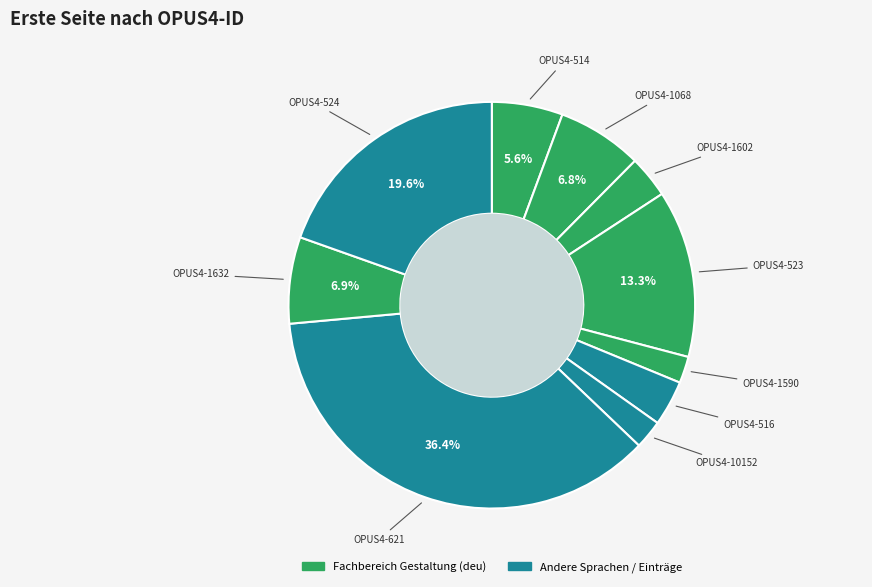

To the nearest percent, what is the average slice percentage?

10%